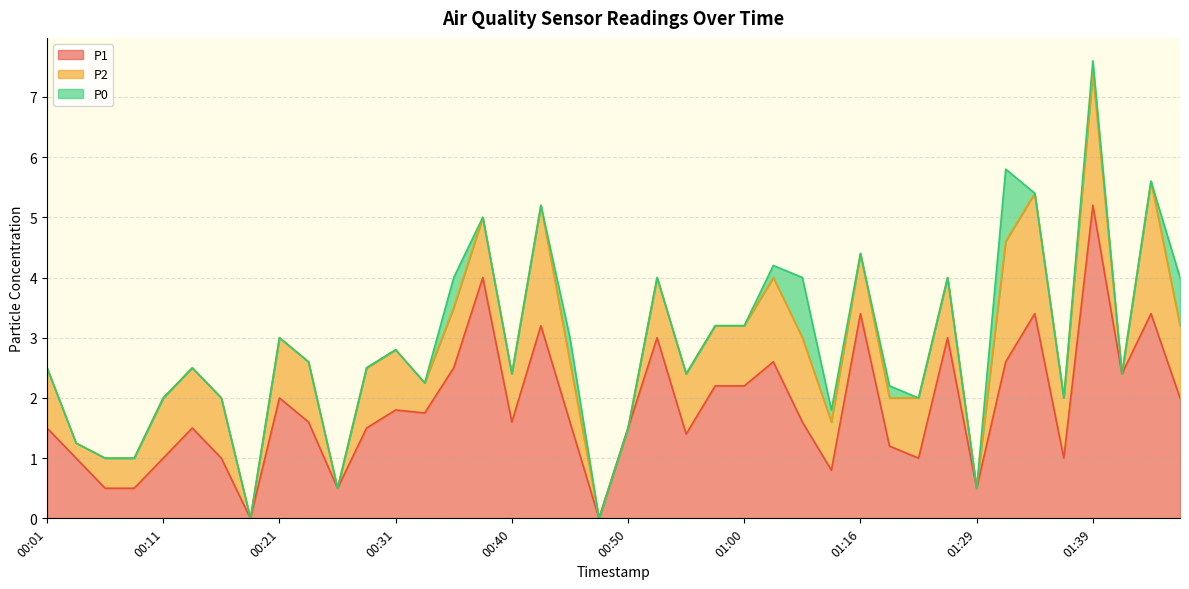

True or false: P1 and P0 cross at least once.

False